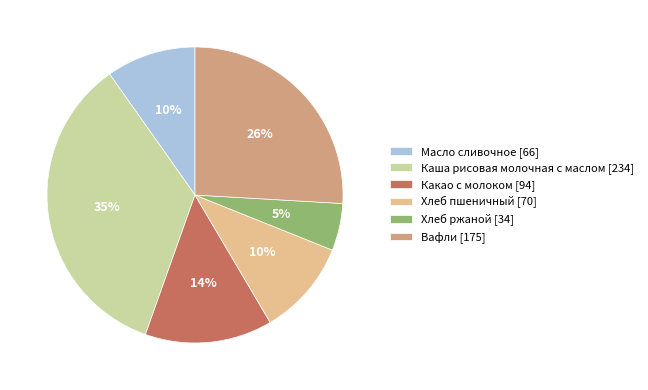

To the nearest percent, what is the difference between the Вафли and Масло сливочное slice percentages?

16%